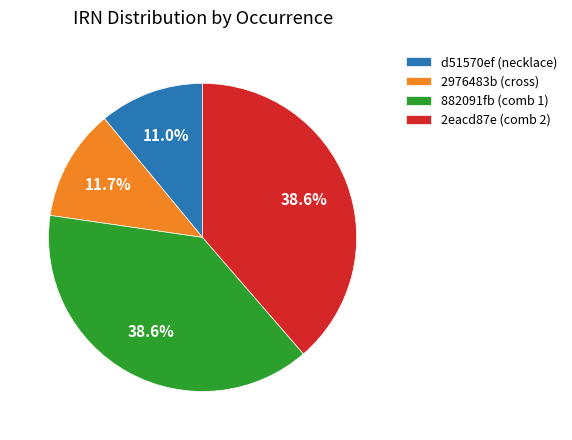

To the nearest percent, what is the difference between the 2eacd87e (comb 2) and d51570ef (necklace) slice percentages?

28%